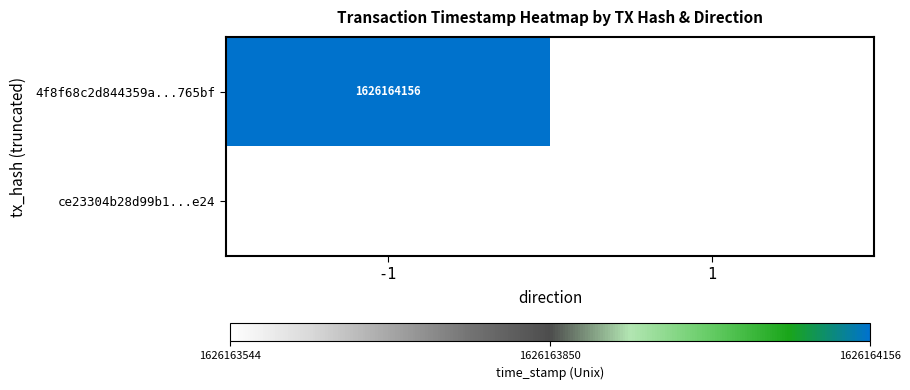

How many values in the 4f8f68c2d844359a64d47a8a04017dada9765bf series are below 1626164156?

1